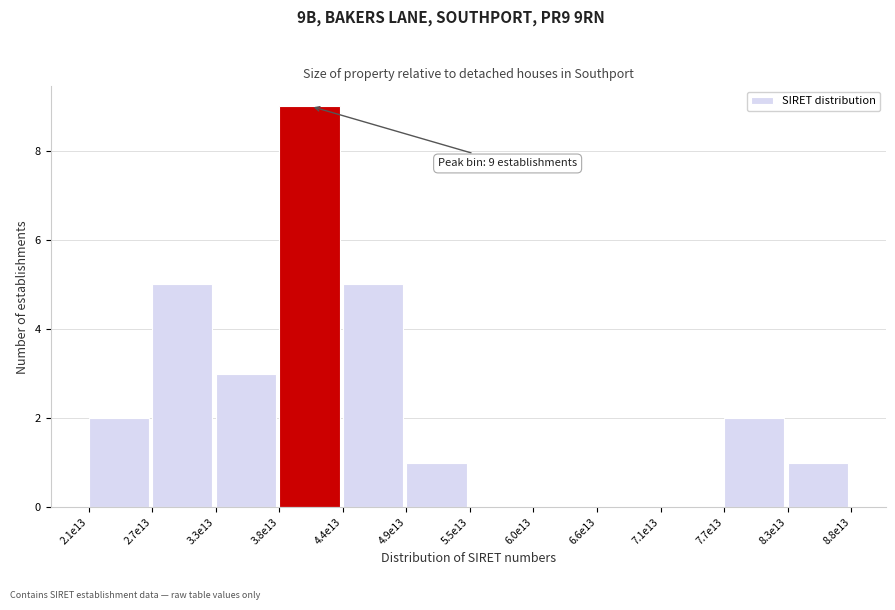

Reading left to right, extract all data points from this chart.

2.1e13=2	2.7e13=5	3.3e13=3	3.8e13=9	4.4e13=5	4.9e13=1	5.5e13=0	6.0e13=0	6.6e13=0	7.1e13=0	7.7e13=2	8.3e13=1